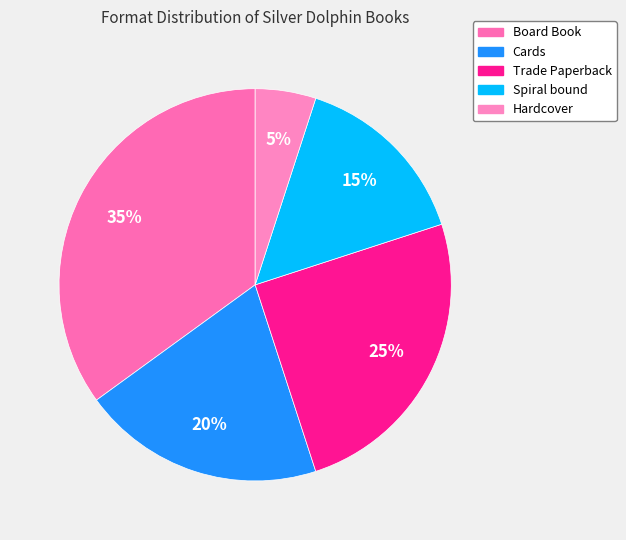

Rank the categories by value from highest to lowest.

Board Book, Trade Paperback, Cards, Spiral bound, Hardcover